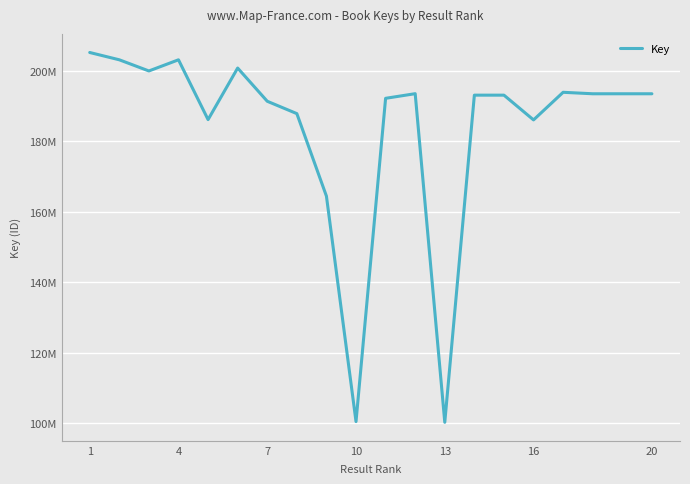

Does the chart have visible grid lines?

Yes